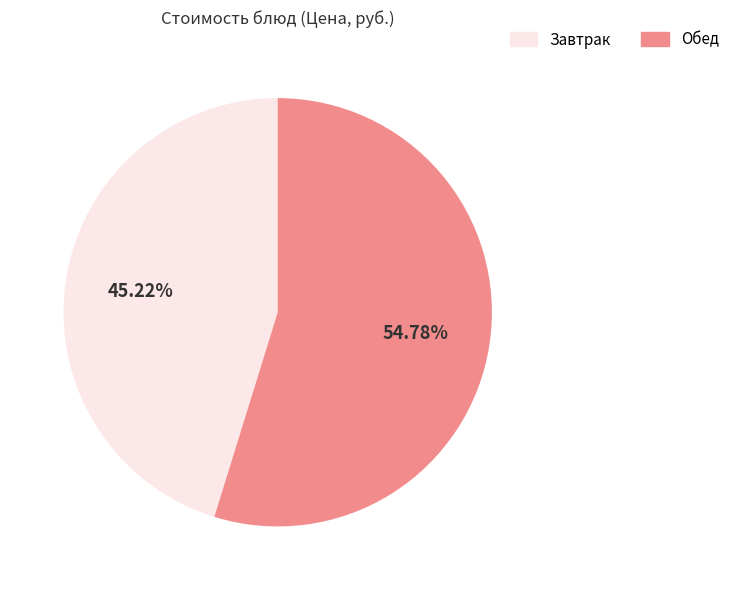

Rank the categories by value from lowest to highest.

Завтрак, Обед